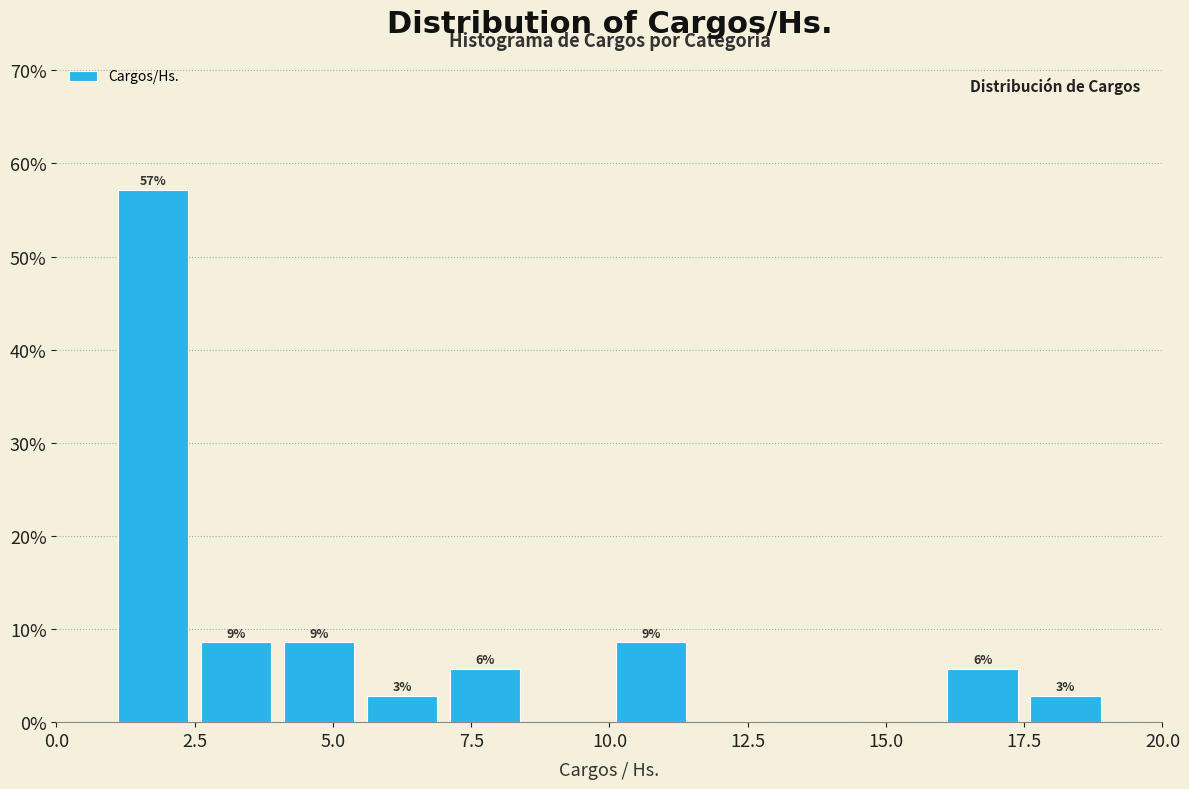

Around what value on the x-axis is the tallest bar? Give the approximate position of its centre, as read against the axis.

2.0